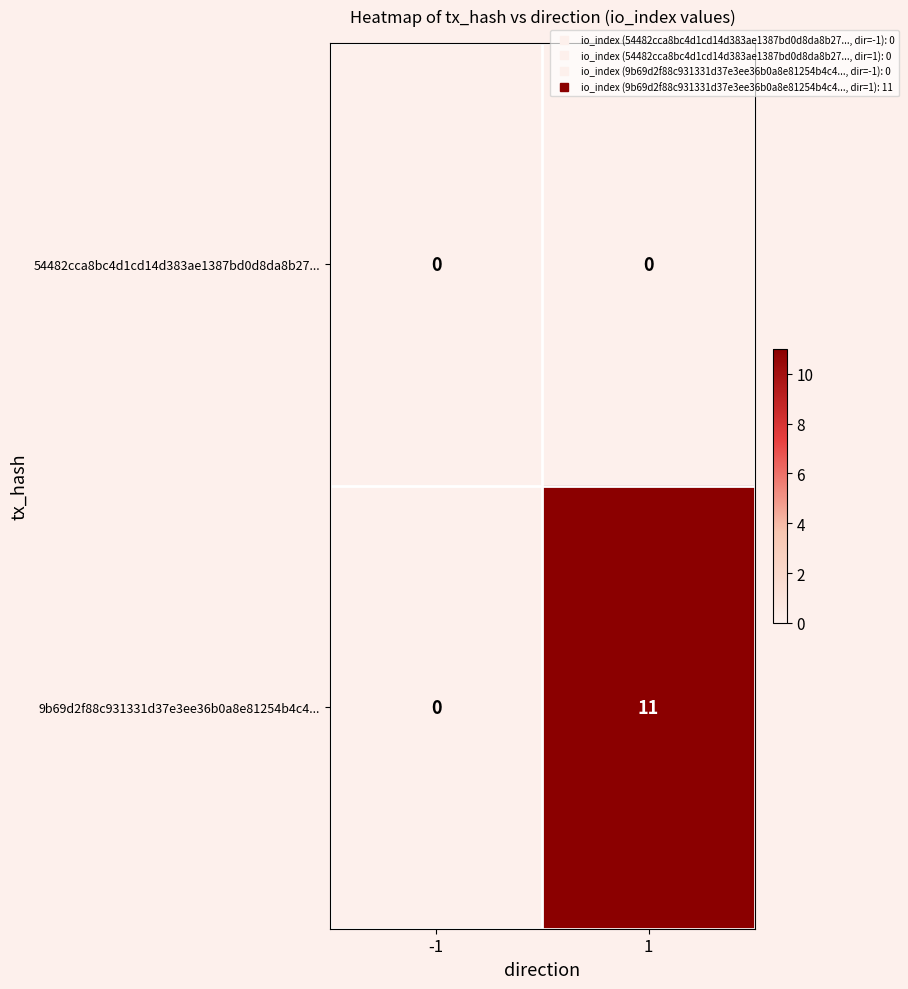

List the series in order of their overall mean, highest first.

9b69d2f88c931331d37e3ee36b0a8e81254b4c4..., 54482cca8bc4d1cd14d383ae1387bd0d8da8b27...